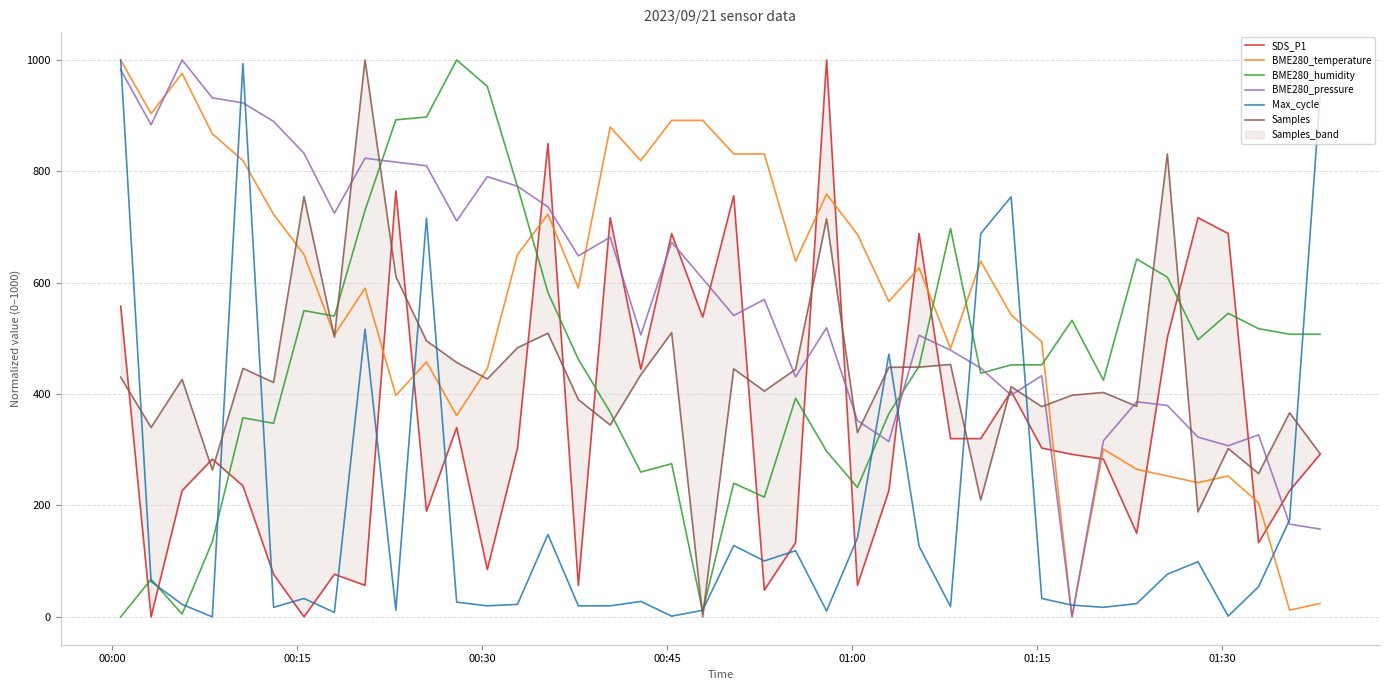

Reading left to right, what are all the values shown in this chart?

SDS_P1: 558.1	0.0	226.6	283.3	235.1	76.5	0.0	76.5	56.7	764.9	189.8	339.9	85.0	303.1	849.9	56.7	716.7	444.8	688.4	538.2	756.4	48.2	133.1	1000.0	56.7	226.6	688.4	320.1	320.1	405.1	303.1	291.8	283.3	150.1	501.4	716.7	688.4	133.1	226.6	291.8
BME280_temperature: 1000.0	903.6	975.9	867.5	819.3	722.9	650.6	506.0	590.4	397.6	457.8	361.4	445.8	650.6	722.9	590.4	879.5	819.3	891.6	891.6	831.3	831.3	638.6	759.0	686.7	566.3	626.5	481.9	638.6	542.2	494.0	0.0	301.2	265.1	253.0	241.0	253.0	204.8	12.0	24.1
BME280_humidity: 0.0	67.5	5.0	135.0	357.5	347.5	550.0	540.0	730.0	892.5	897.5	1000.0	952.5	772.5	582.5	462.5	367.5	260.0	275.0	10.0	240.0	215.0	392.5	297.5	232.5	365.0	450.0	697.5	437.5	452.5	452.5	532.5	425.0	642.5	610.0	497.5	545.0	517.5	507.5	507.5
BME280_pressure: 982.6	883.6	1000.0	932.0	922.8	889.6	832.5	724.8	823.6	816.6	810.0	711.0	790.4	773.2	736.2	648.2	681.8	506.2	672.9	607.2	541.2	569.9	431.0	519.2	352.4	314.9	505.6	478.9	446.7	398.0	433.0	0.0	316.1	386.2	379.7	322.7	307.3	326.8	166.5	157.7
Max_cycle: 1000.0	63.4	22.5	0.0	993.4	17.2	33.0	7.9	516.5	11.9	716.0	26.4	19.8	22.5	148.0	19.8	19.8	27.7	1.3	11.9	128.1	100.4	118.9	10.6	141.3	471.6	126.8	18.5	688.2	754.3	33.0	21.1	17.2	23.8	76.6	99.1	1.3	54.2	174.4	935.3
Samples: 430.3	340.1	426.5	263.8	446.2	420.9	754.8	502.2	1000.0	611.1	495.7	456.8	427.3	483.3	509.4	390.1	344.5	434.7	510.4	0.0	445.3	405.4	444.5	714.7	330.9	448.1	448.5	453.2	209.9	413.3	377.5	398.0	403.0	378.2	831.1	188.5	302.3	257.5	366.4	293.1